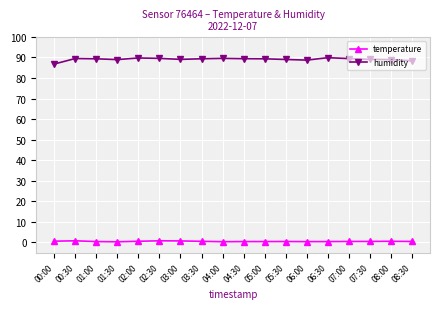

What is the label of the 5th point from the right?

06:30